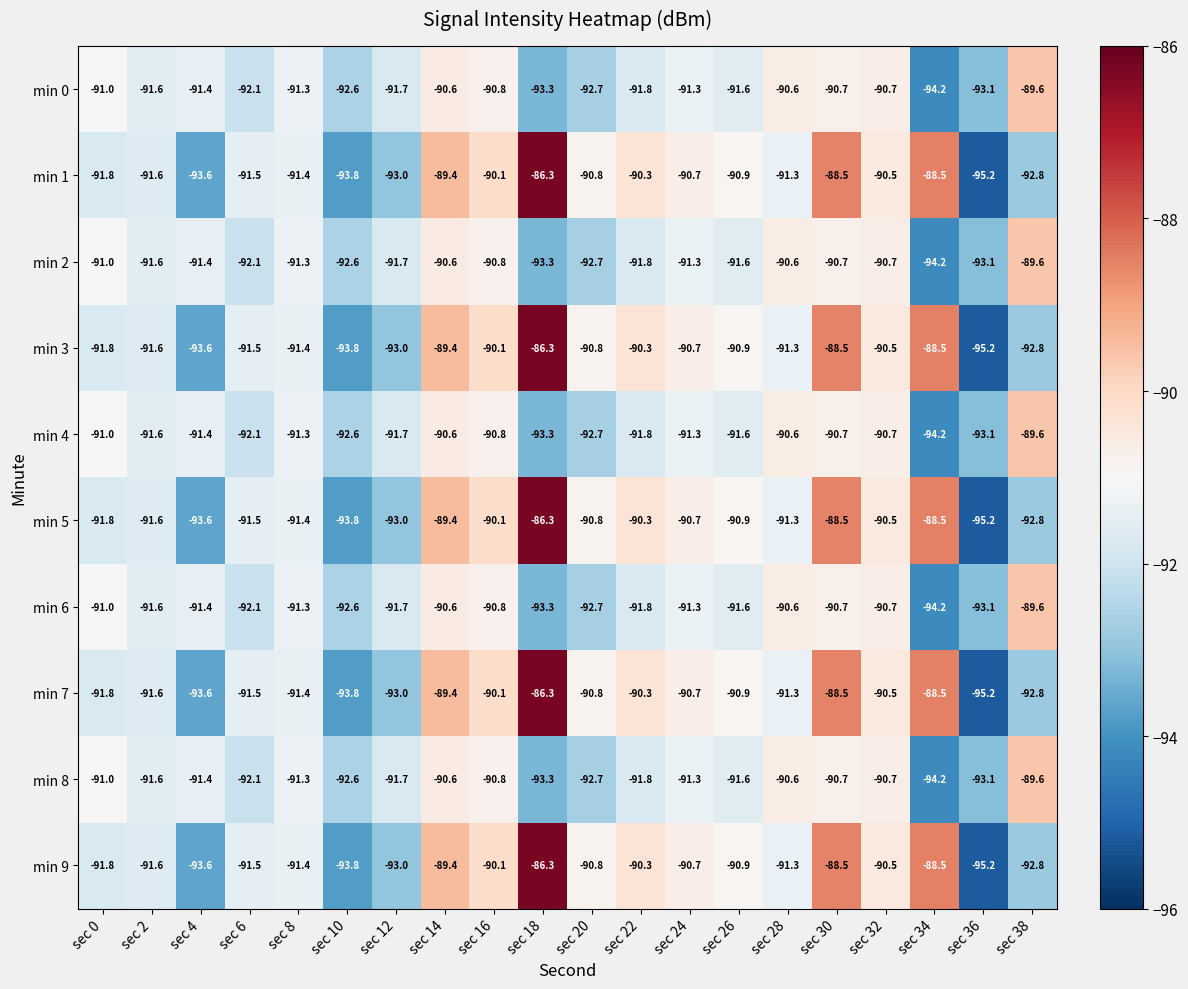

What is the difference between the maximum and minimum values in the min 9 series?

8.9